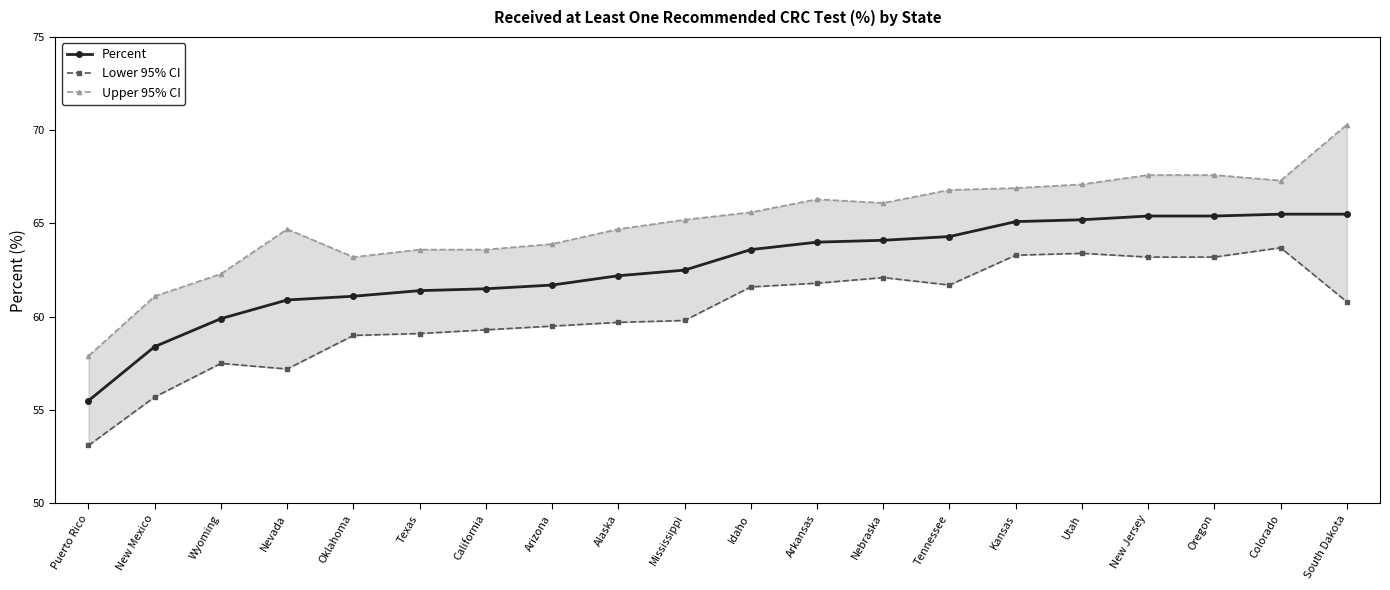

At Puerto Rico, list the series in order from largest to smallest.

Upper 95% CI, Percent, Lower 95% CI